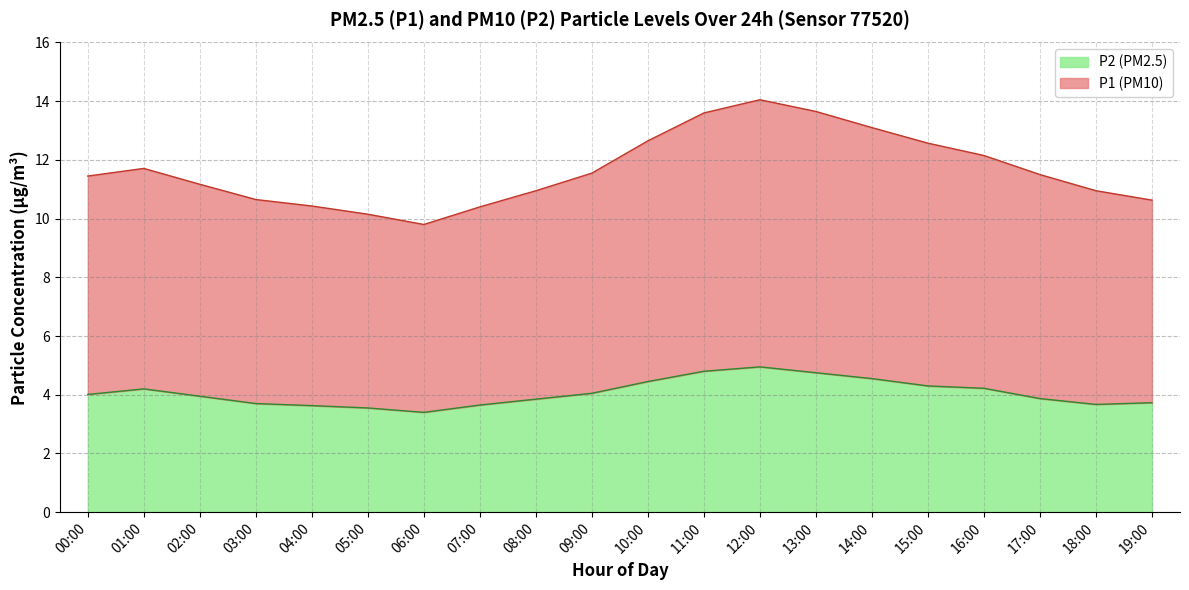

Reading left to right, transcribe all the data shown in this chart.

P1: 00:00=11.4	01:00=11.7	02:00=11.2	03:00=10.7	04:00=10.4	05:00=10.1	06:00=9.8	07:00=10.4	08:00=10.9	09:00=11.6	10:00=12.6	11:00=13.6	12:00=14.1	13:00=13.7	14:00=13.1	15:00=12.6	16:00=12.1	17:00=11.5	18:00=10.9	19:00=10.6
P2: 00:00=4.0	01:00=4.2	02:00=4.0	03:00=3.7	04:00=3.6	05:00=3.5	06:00=3.4	07:00=3.6	08:00=3.9	09:00=4.0	10:00=4.5	11:00=4.8	12:00=5.0	13:00=4.8	14:00=4.5	15:00=4.3	16:00=4.2	17:00=3.9	18:00=3.7	19:00=3.7